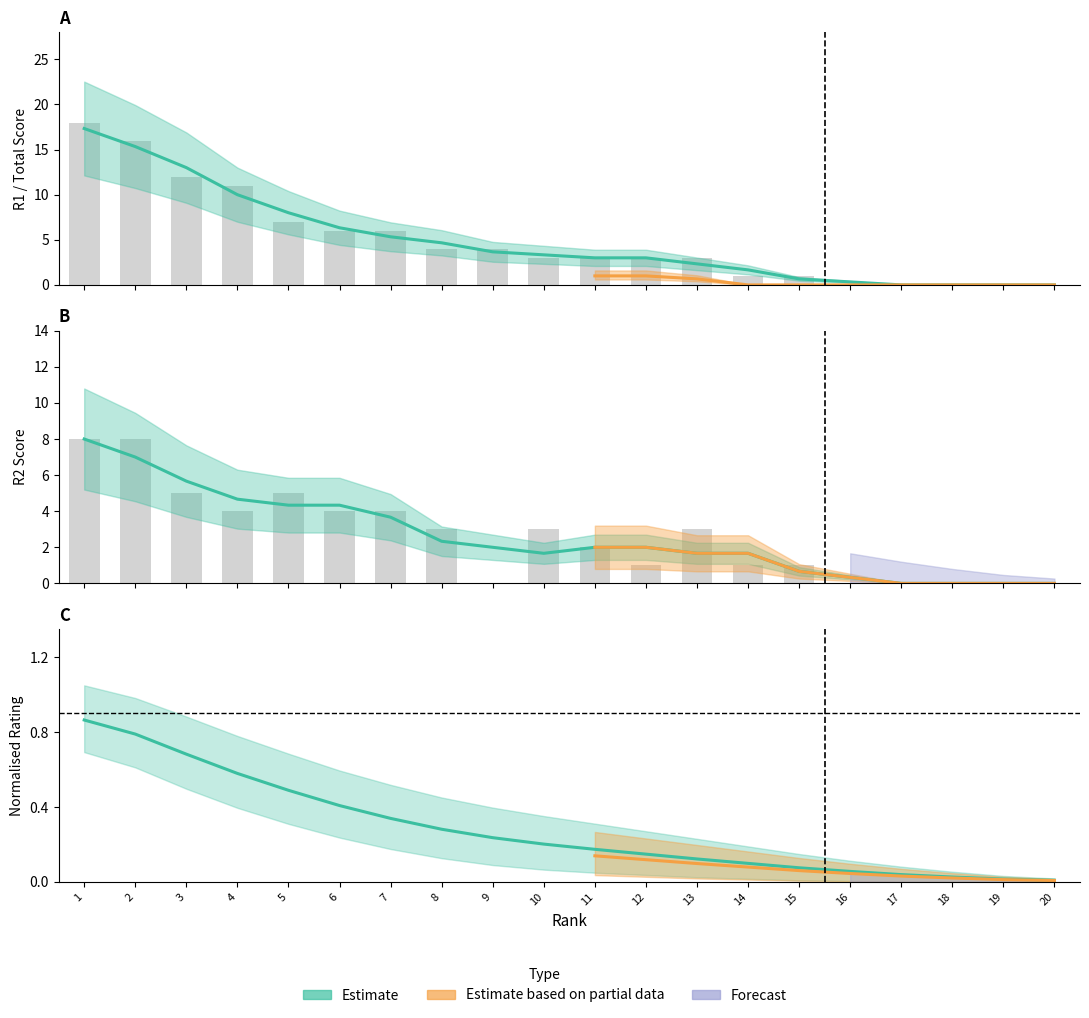

Reading right to left, extract all data points from this chart.

R2: 0.0	0.0	0.0	0.0	0.0	1.0	1.0	3.0	1.0	2.0	3.0	0.0	3.0	4.0	4.0	5.0	4.0	5.0	8.0	8.0
Total: 0.0	0.0	0.0	0.0	0.0	1.0	1.0	3.0	3.0	3.0	3.0	4.0	4.0	6.0	6.0	7.0	11.0	12.0	16.0	18.0
Rating_upper: 0.0	0.0	0.0	0.0	0.1	0.1	0.1	0.1	0.1	0.2	0.2	0.2	0.3	0.3	0.4	0.5	0.6	0.7	0.8	0.9
Rating_lower: 0.0	0.0	0.0	0.0	0.3	0.7	1.7	2.3	3.0	3.0	3.3	3.7	4.7	5.3	6.3	8.0	10.0	13.0	15.3	17.3